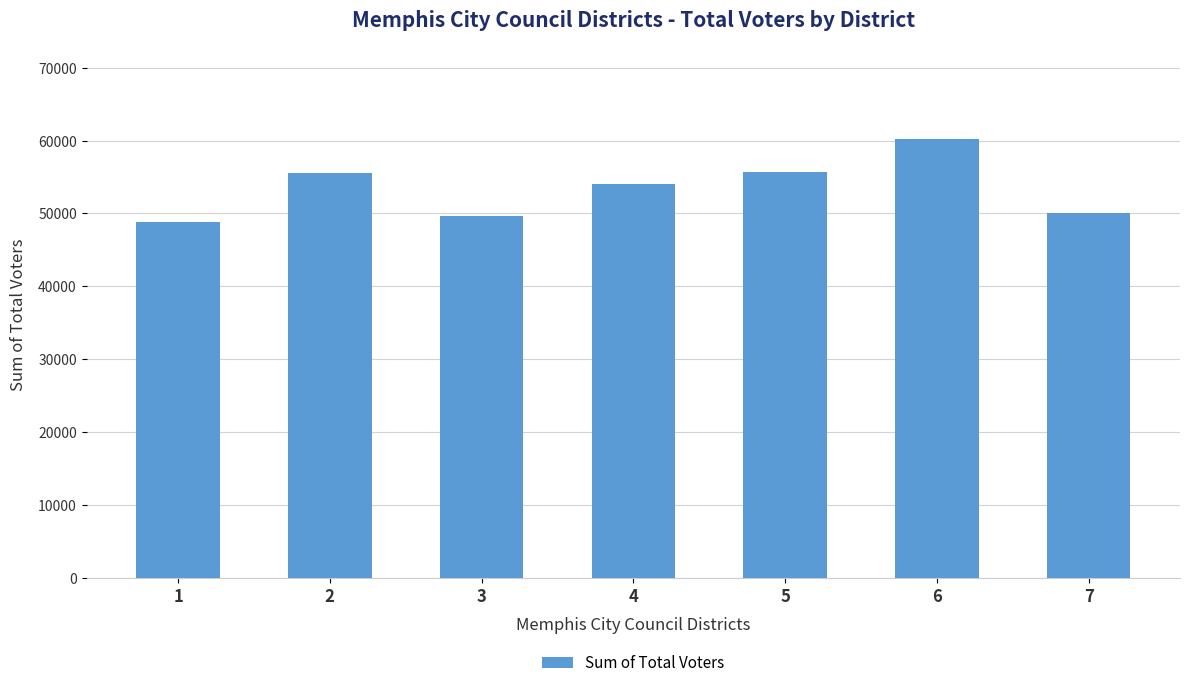

What is the smallest value displayed?

48856